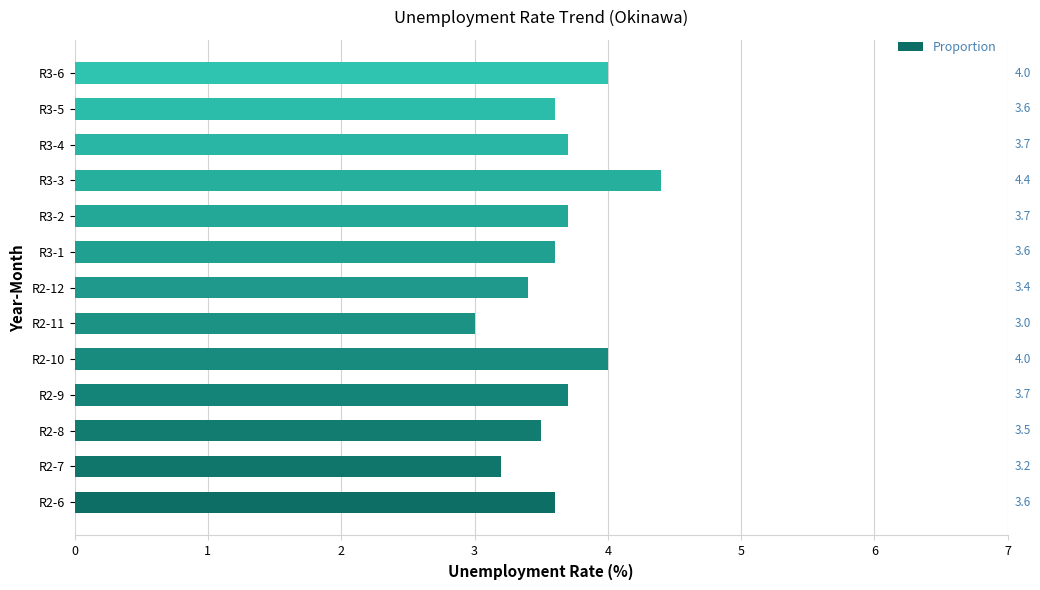

Reading bottom to top, list all the values displayed in this chart.

R2-6=3.6	R2-7=3.2	R2-8=3.5	R2-9=3.7	R2-10=4.0	R2-11=3.0	R2-12=3.4	R3-1=3.6	R3-2=3.7	R3-3=4.4	R3-4=3.7	R3-5=3.6	R3-6=4.0